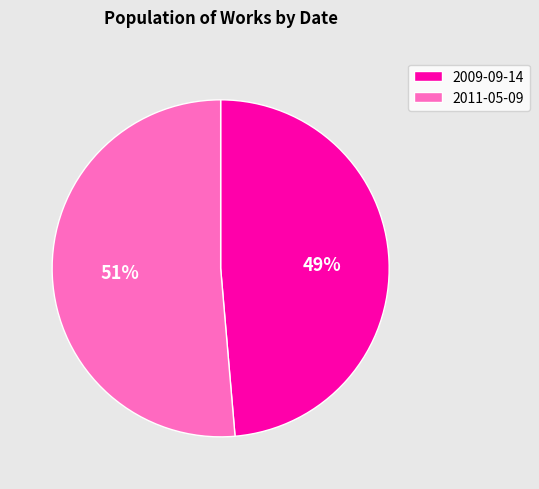

To the nearest percent, what is the combined percentage of 2009-09-14 and 2011-05-09?

100%